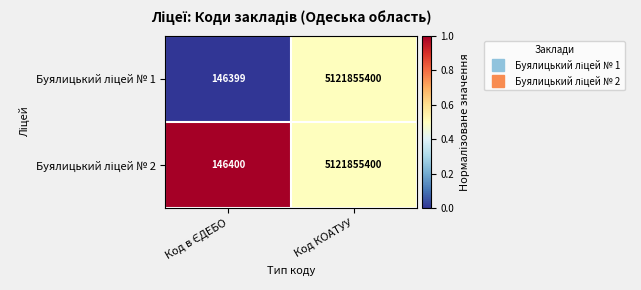

At which category is the sum across all series the highest?

Код КОАТУУ